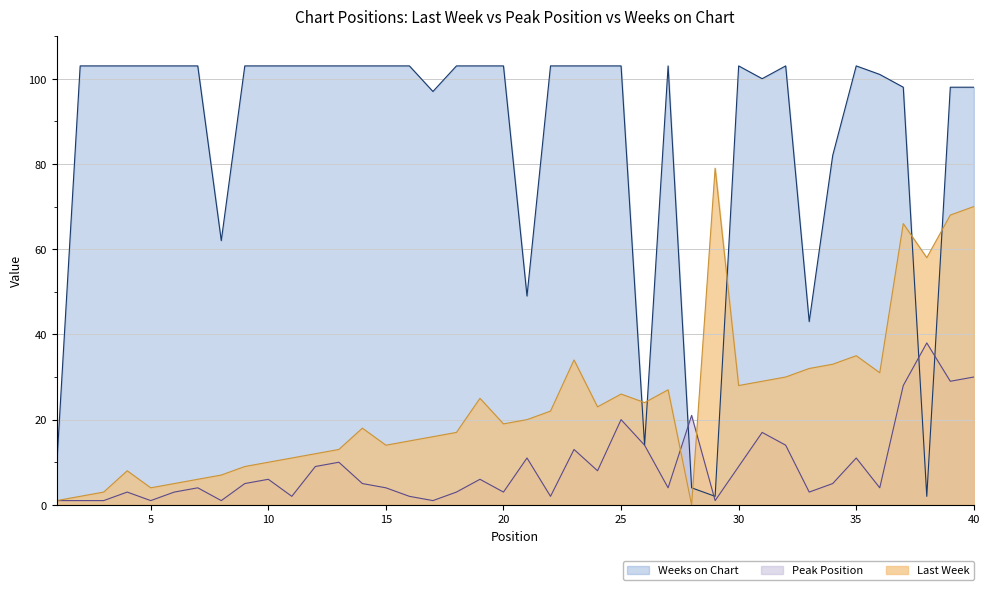

Is it true that Weeks on Chart equals 98 at 40?

True